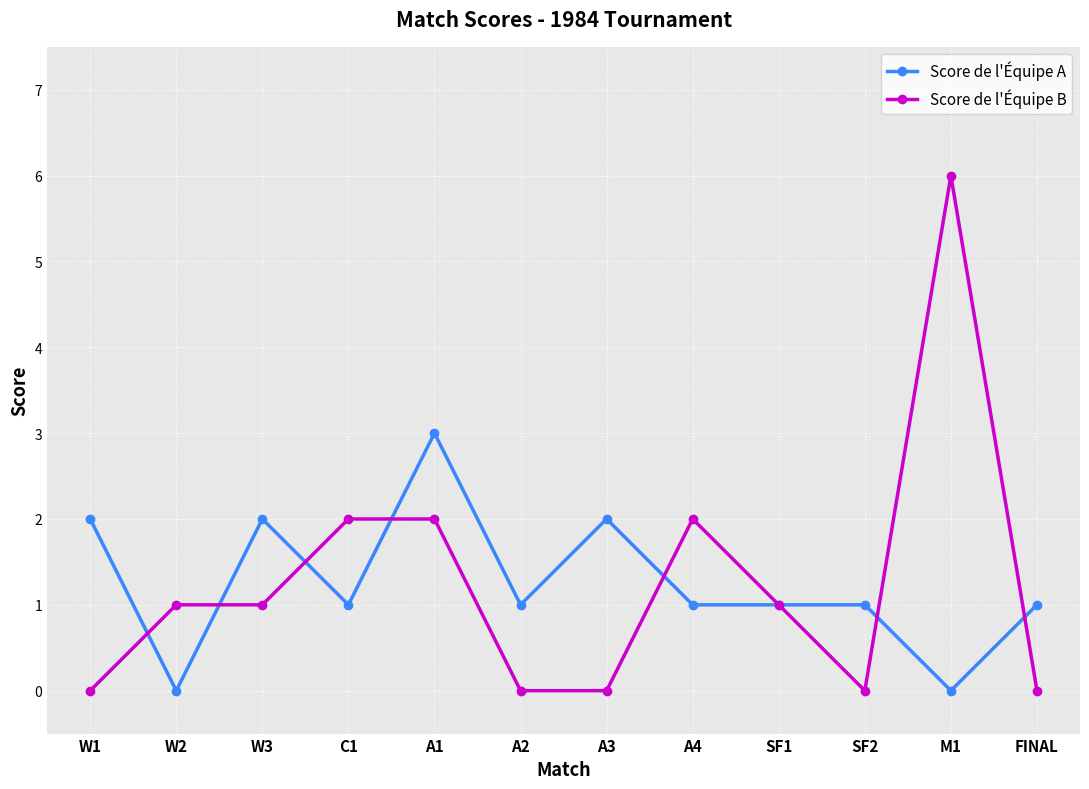

True or false: Score de l'Équipe B and Score de l'Équipe A intersect in this chart.

True